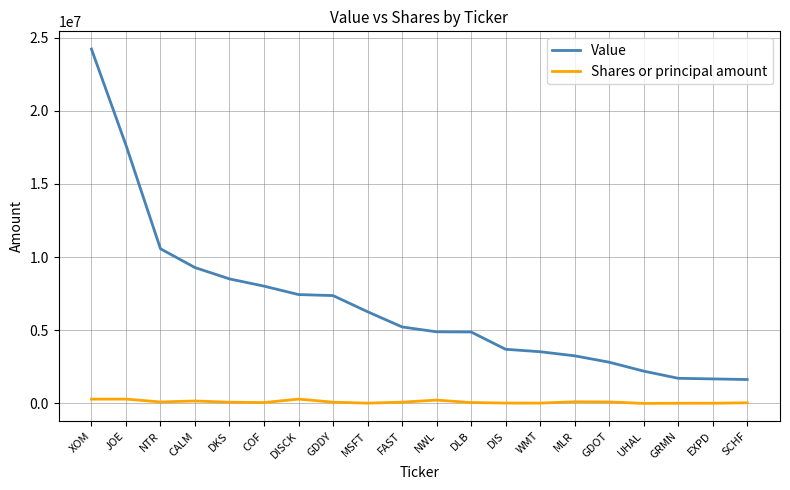

Is it true that Shares or principal amount equals 85078 at DKS?

True